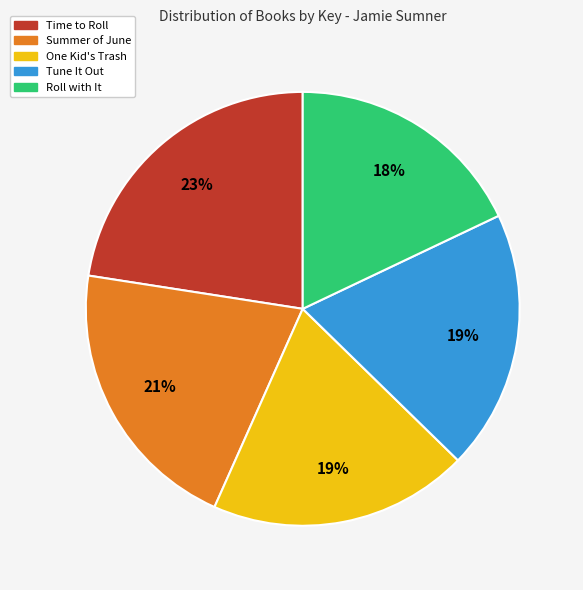

What is the largest slice in the pie chart?

Time to Roll